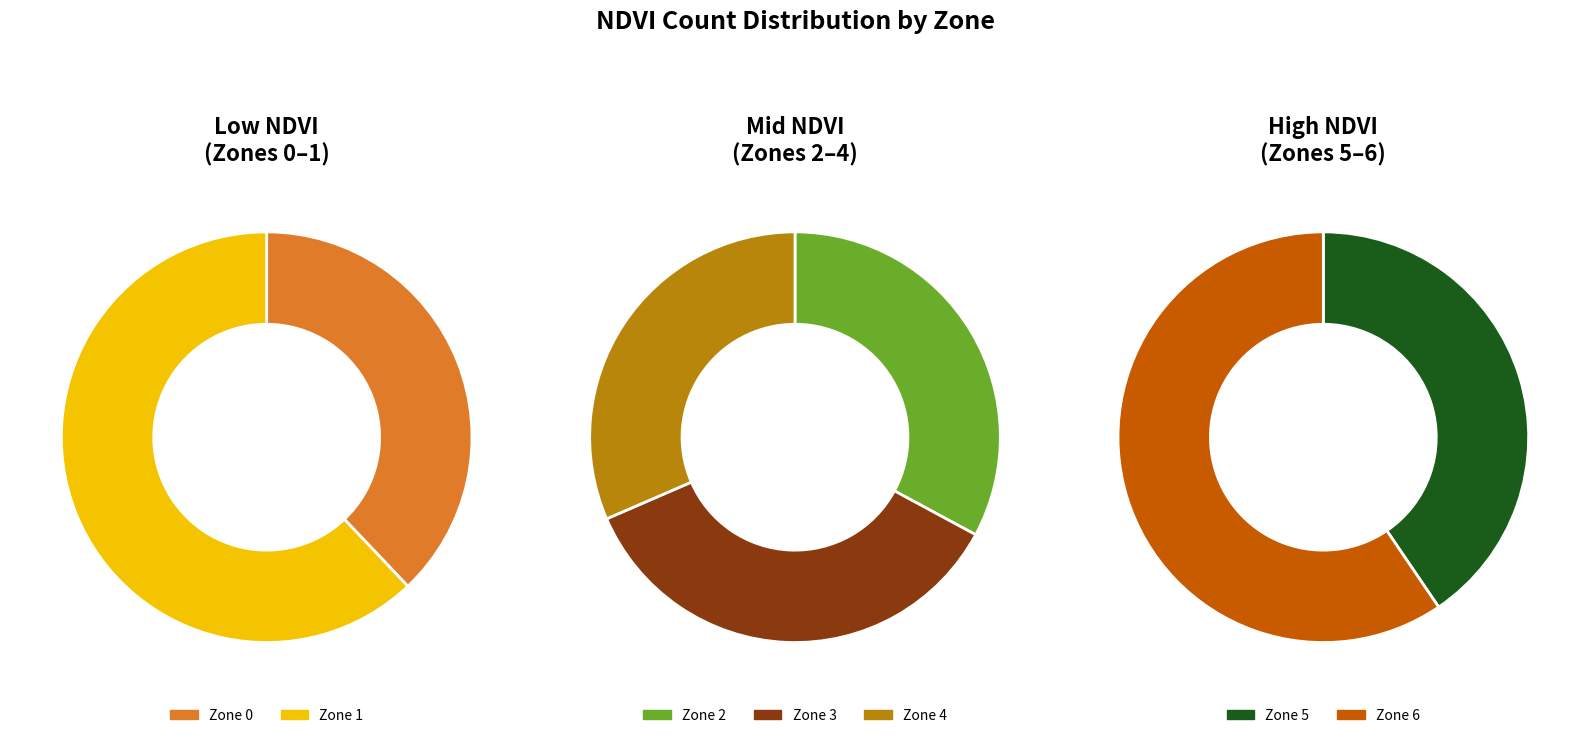

How many segments does this pie chart have?

7